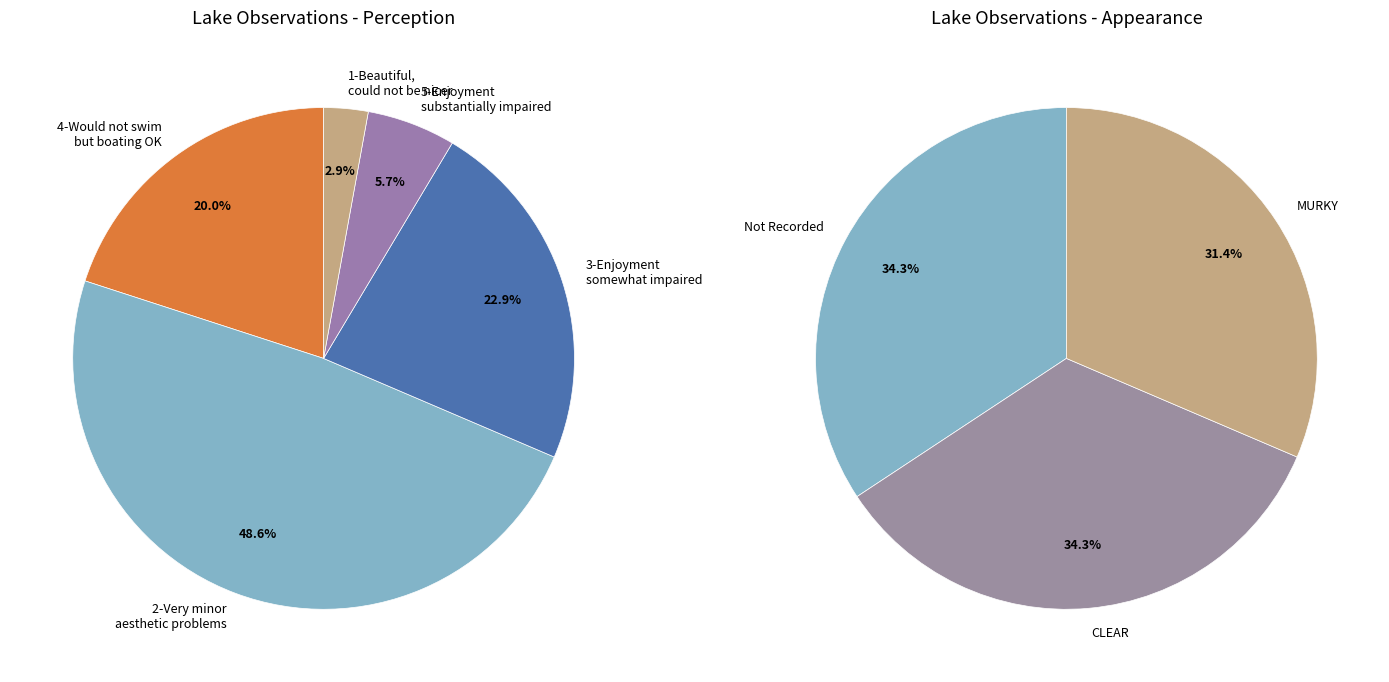

Is 29 the majority of the pie?

No